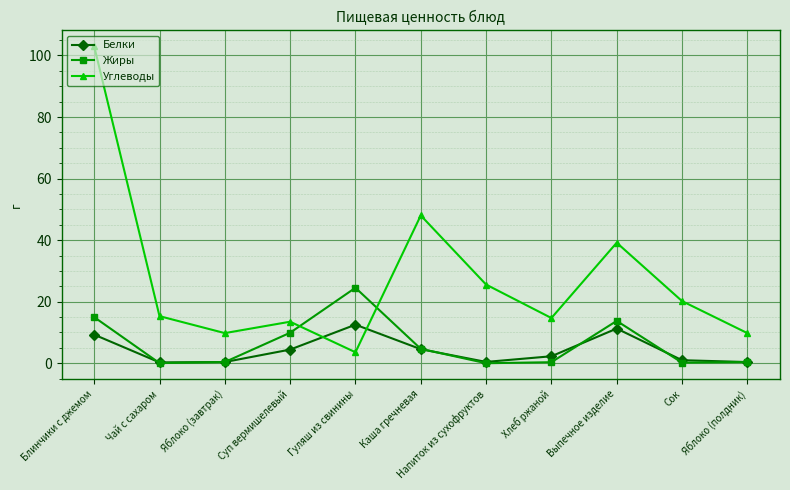

List the series in order of their peak value, lowest first.

Белки, Жиры, Углеводы